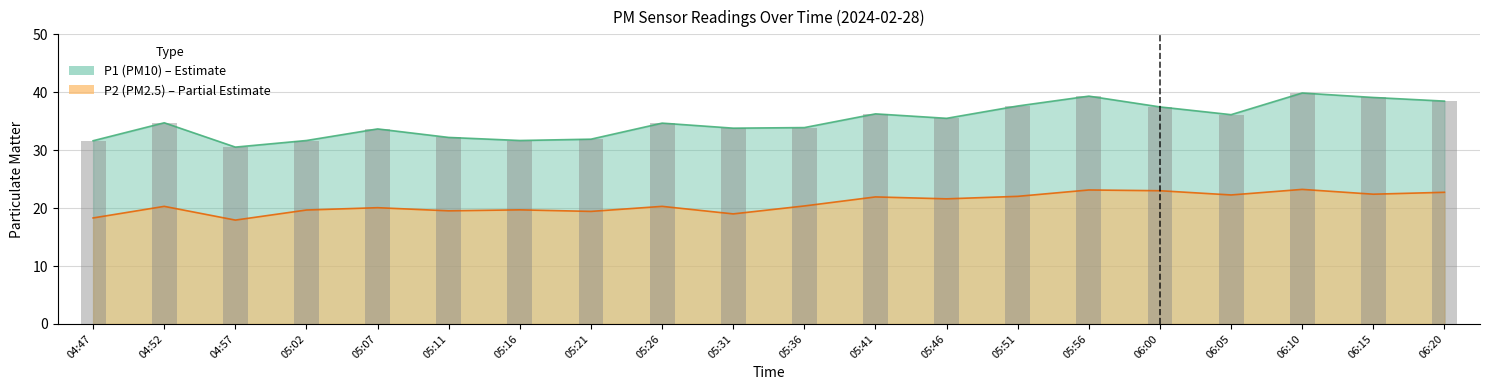

Rank the categories by value from lowest to highest.

04:57, 04:47, 05:02, 05:16, 05:21, 05:11, 05:07, 05:31, 05:36, 05:26, 04:52, 05:46, 06:05, 05:41, 06:00, 05:51, 06:20, 06:15, 05:56, 06:10